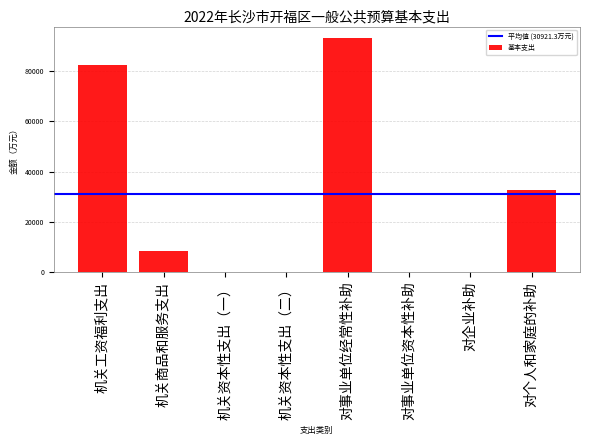

Between 机关资本性支出（二） and 对个人和家庭的补助, which is larger?

对个人和家庭的补助